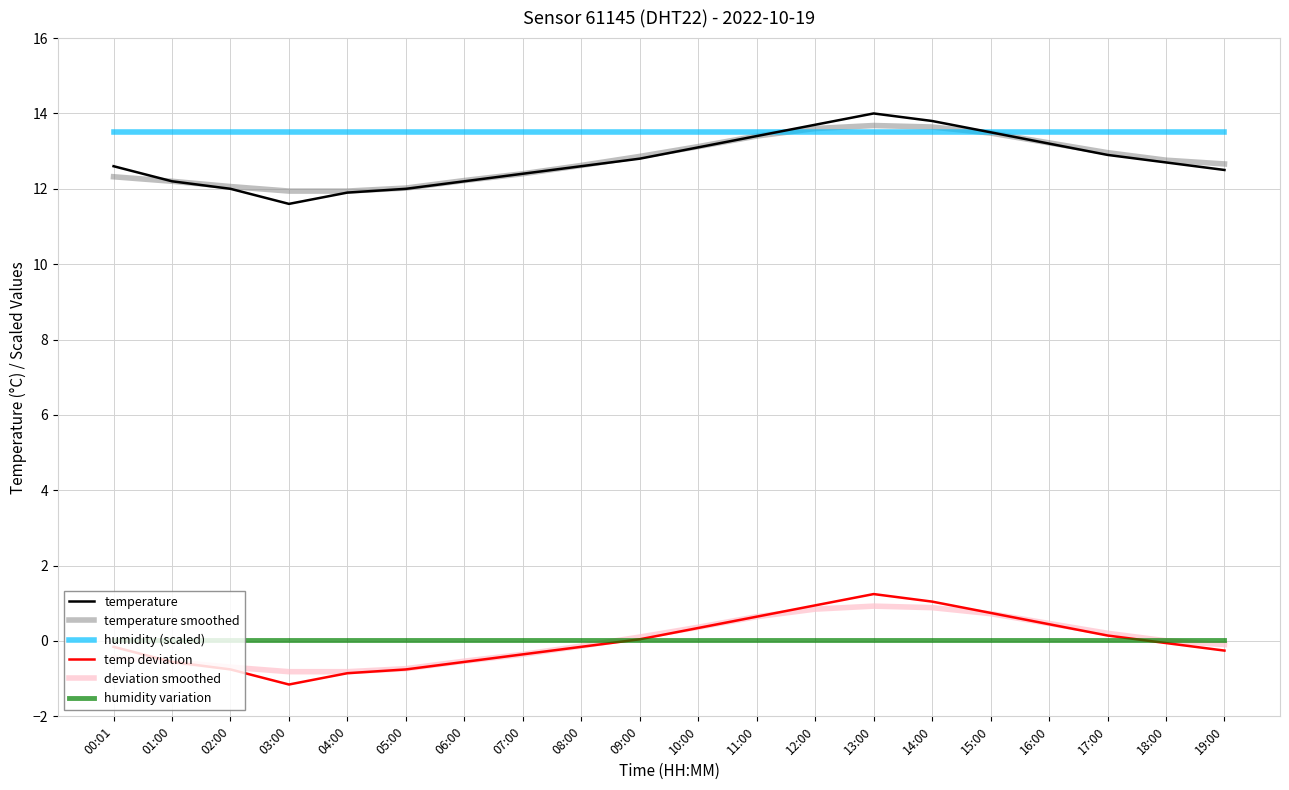

True or false: temperature smoothed and humidity variation intersect in this chart.

False